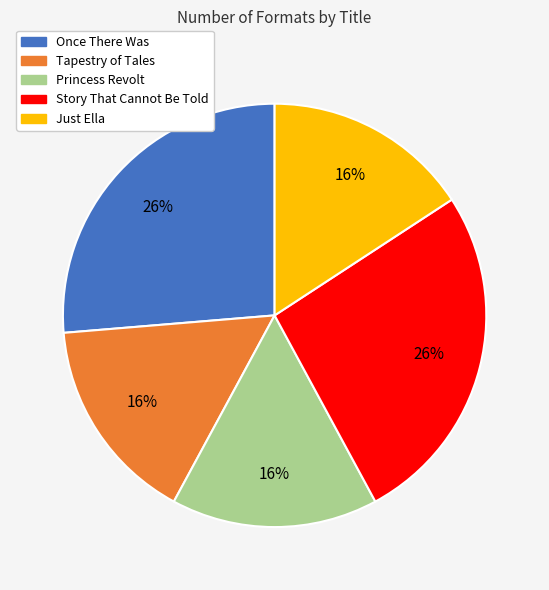

To the nearest percent, what is the combined percentage of Tapestry of Tales and Once There Was?

42%